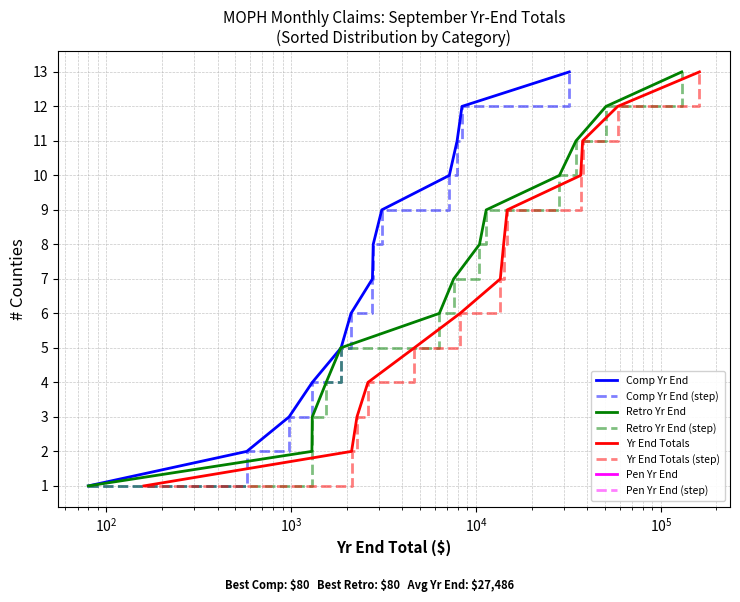

How many distinct data groups are displayed?

6